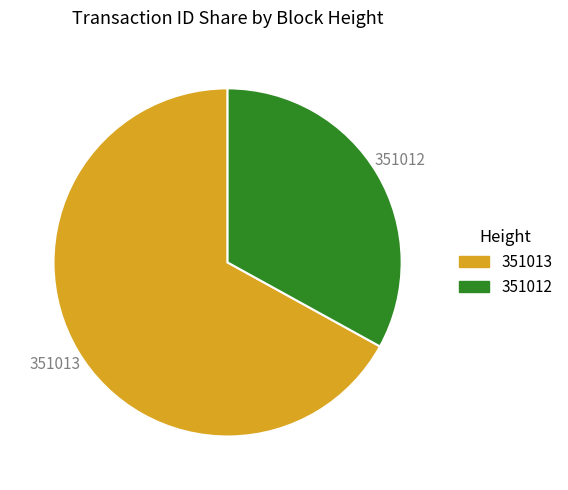

Does any single category account for the majority?

Yes